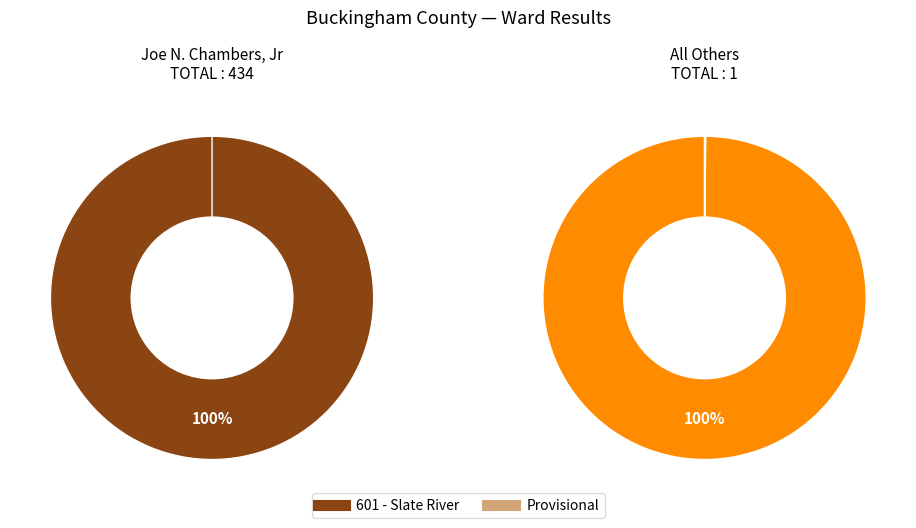

True or false: 601 - Slate River accounts for 100% of the total.

True